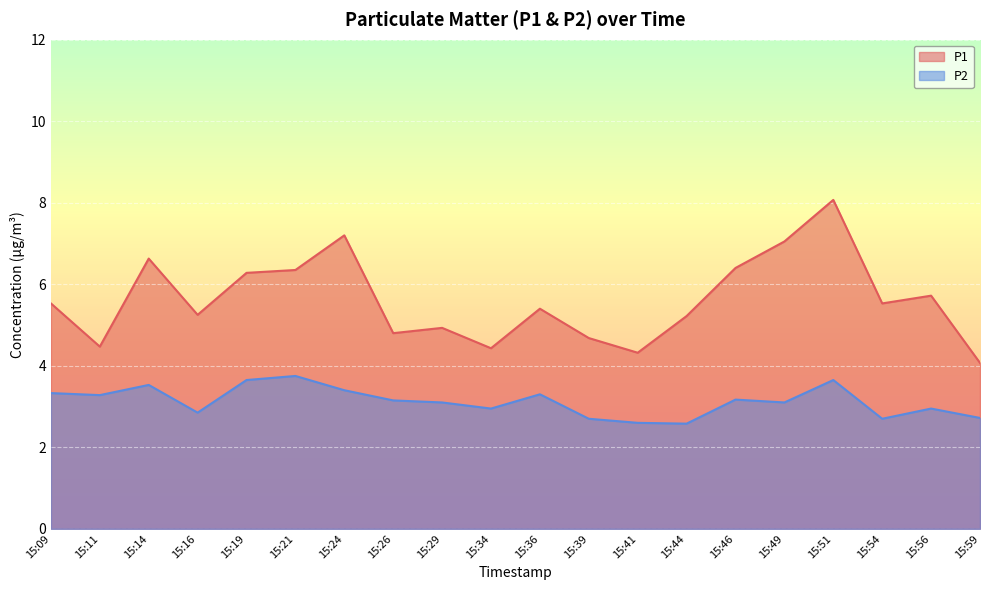

True or false: P2 and P1 intersect in this chart.

False